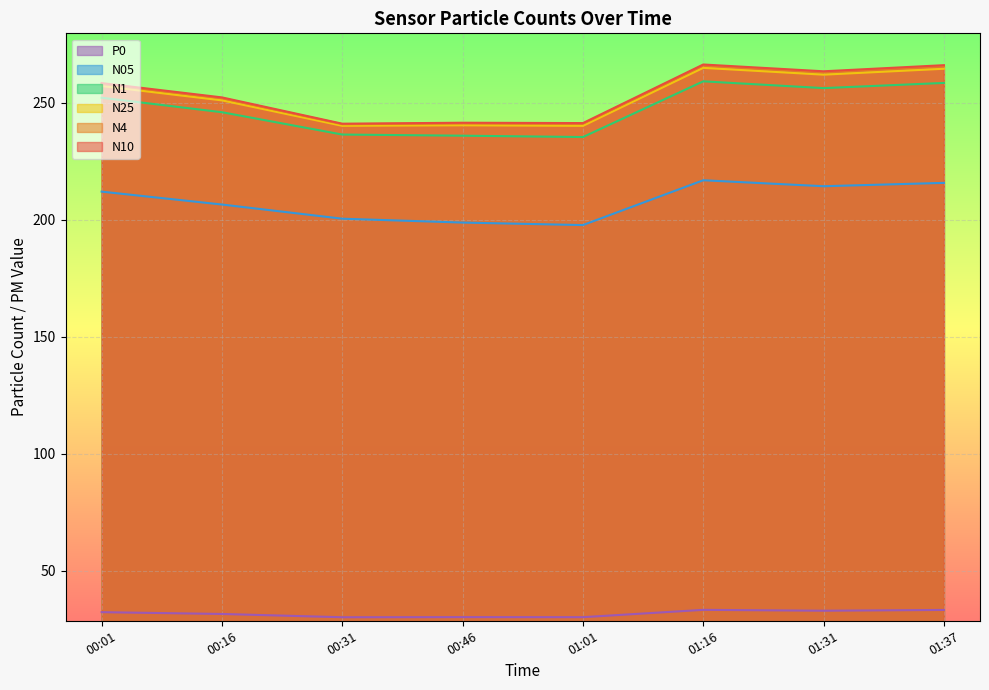

At which label does N10 reach its peak?

01:16